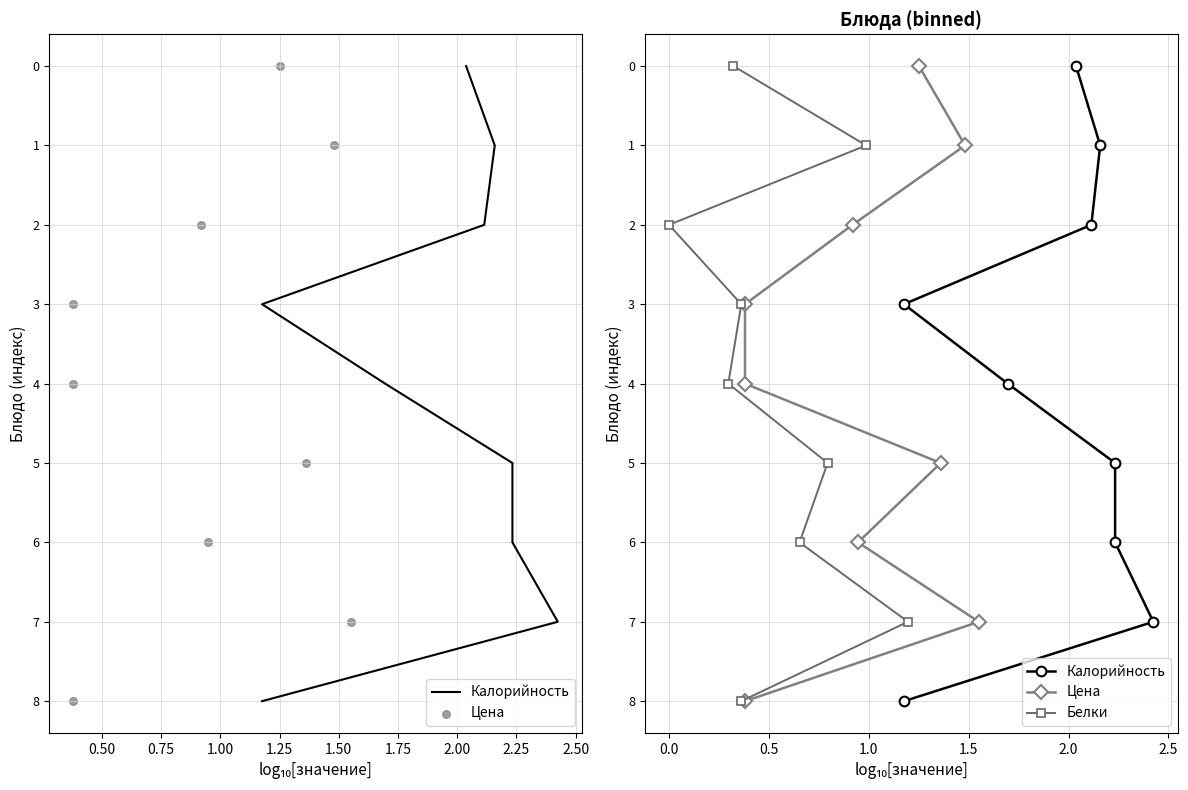

Which series reaches the maximum Y coordinate?

Калорийность